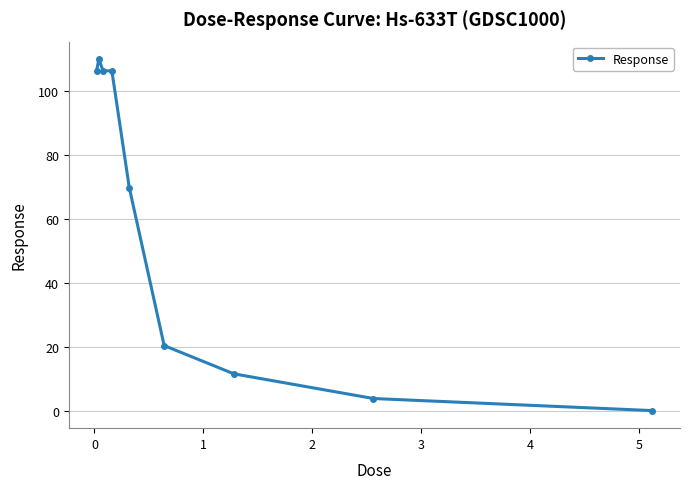

What is the difference between the maximum and minimum values?

110.0